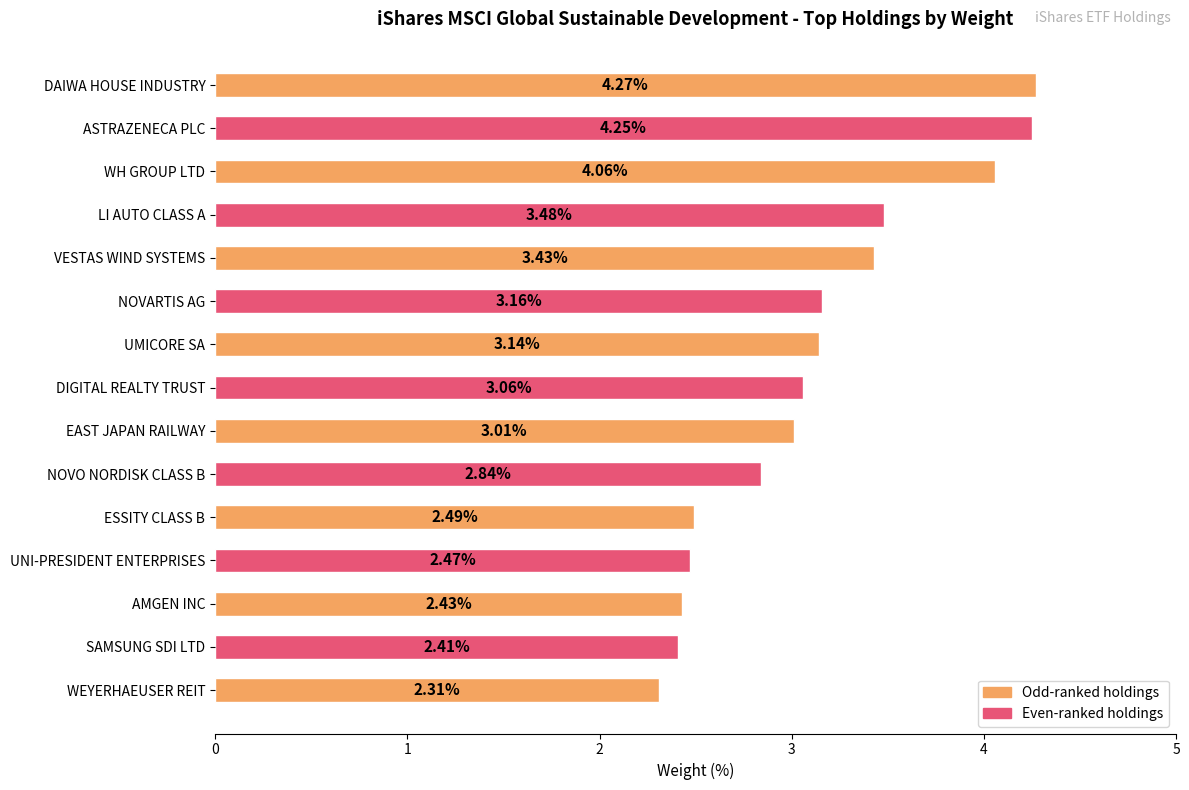

What is the difference between the maximum and minimum values?

2.0